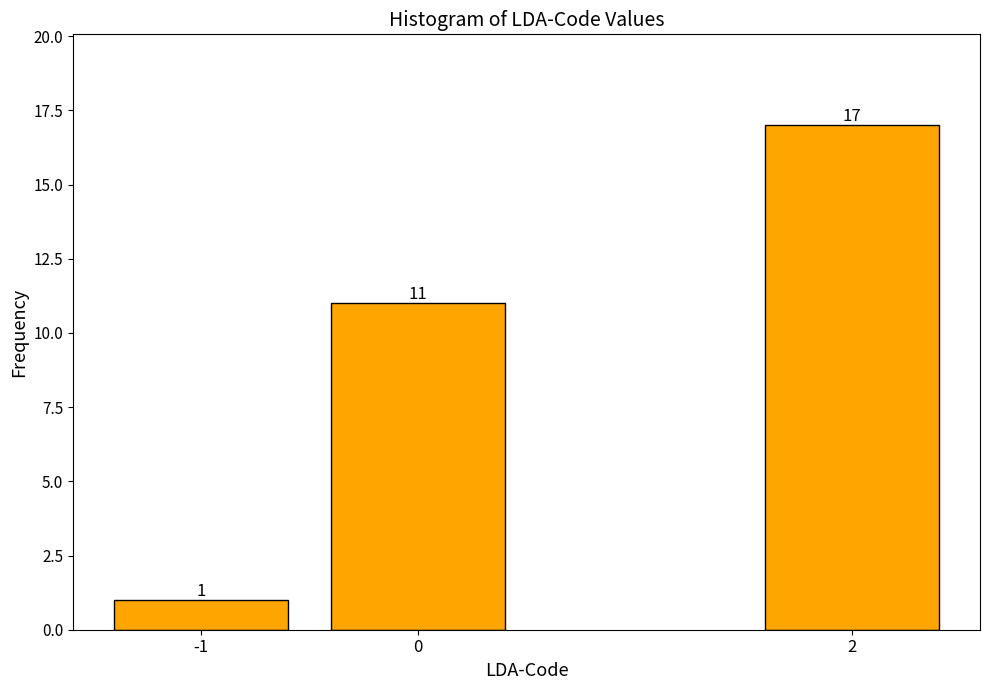

Reading left to right, transcribe all the data shown in this chart.

-1=1	0=11	2=17